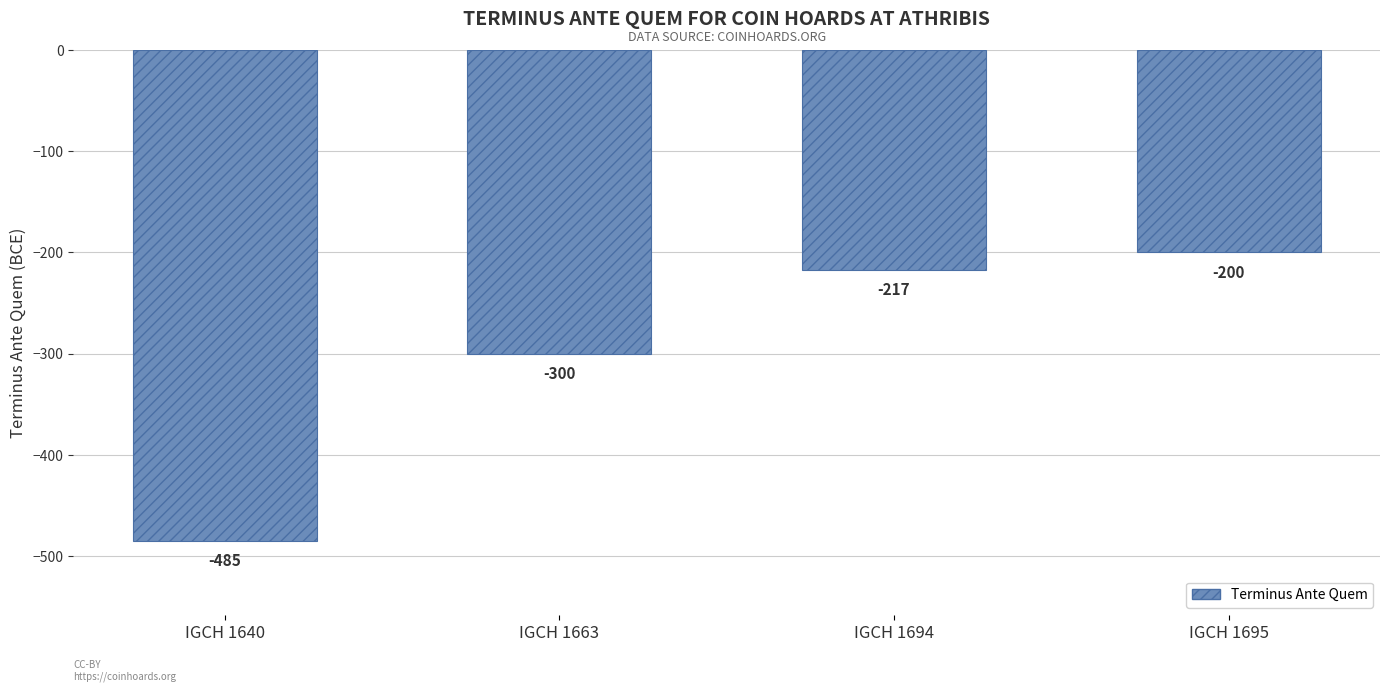

What value does the data have at IGCH 1640, to the nearest 5?

-485